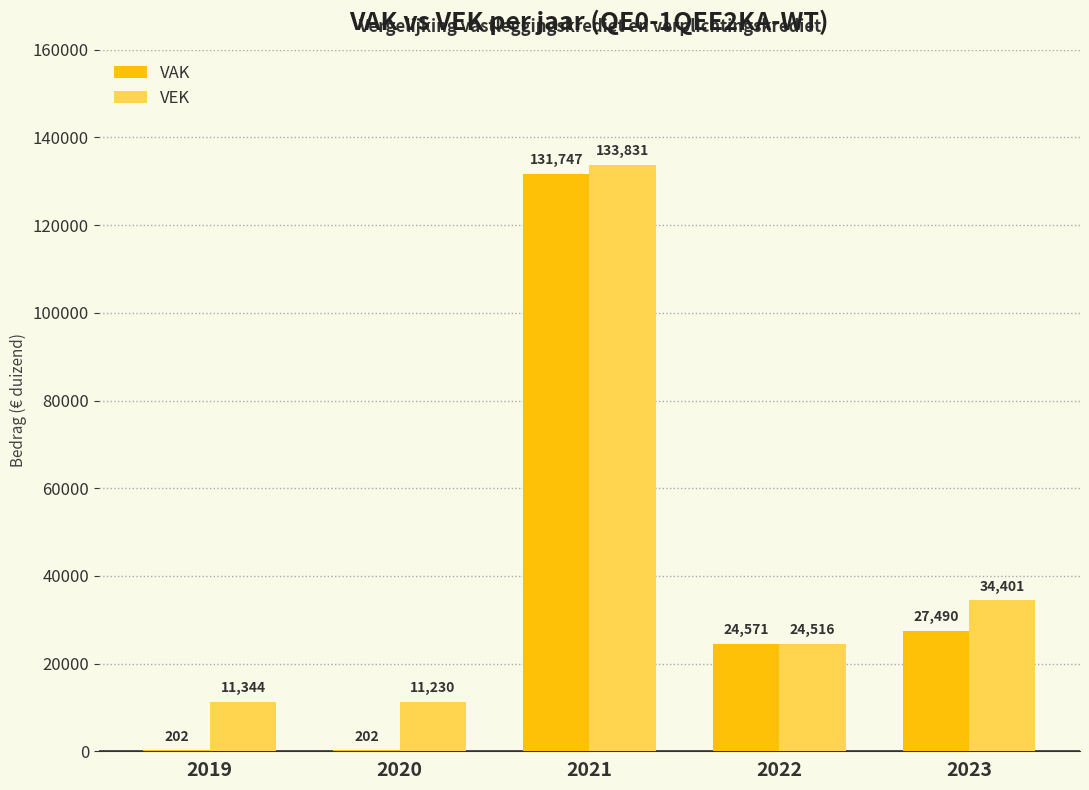

Reading right to left, what are all the values shown in this chart?

VAK: 27490	24571	131747	202	202
VEK: 34401	24516	133831	11230	11344